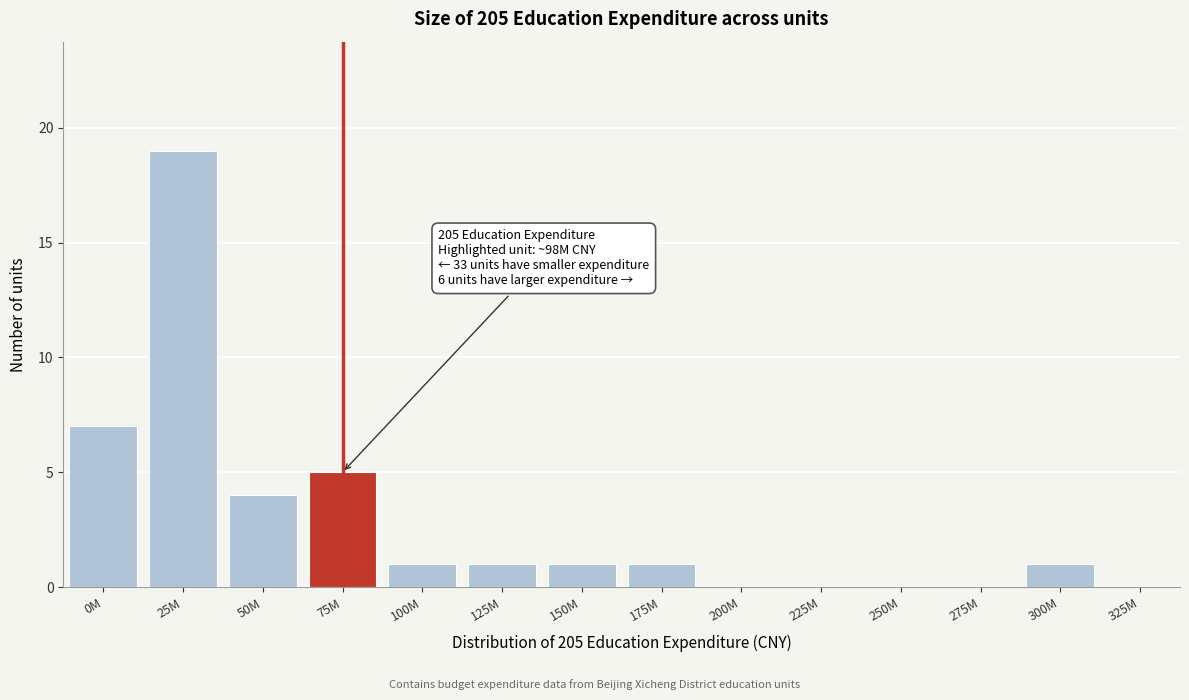

Reading left to right, what are all the values shown in this chart?

0M=7	25M=19	50M=4	75M=5	100M=1	125M=1	150M=1	175M=1	200M=0	225M=0	250M=0	275M=0	300M=1	325M=0